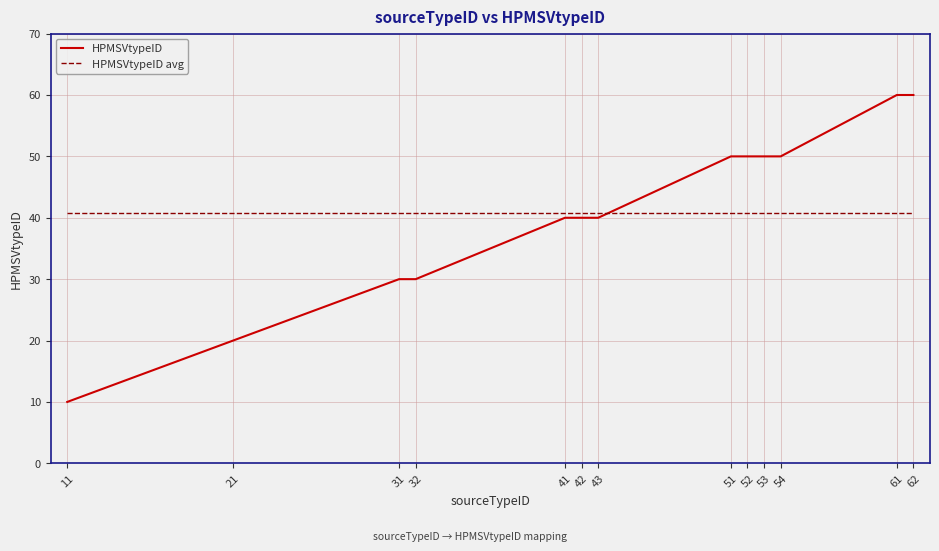

Between 43 and 62, which series saw the biggest shift?

HPMSVtypeID